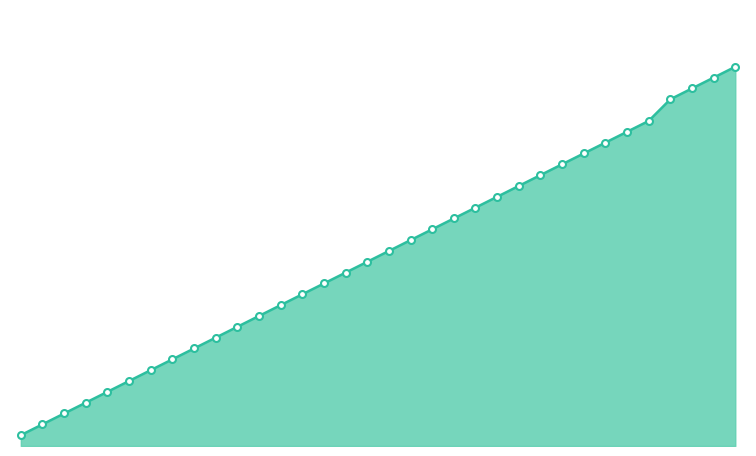

Reading right to left, extract all data points from this chart.

35	34	33	32	30	29	28	27	26	25	24	23	22	21	20	19	18	17	16	15	14	13	12	11	10	9	8	7	6	5	4	3	2	1